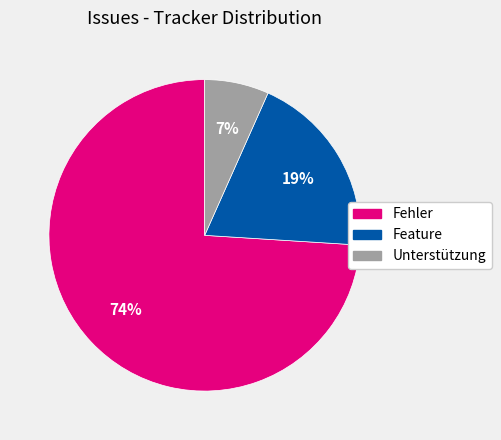

Count the number of slices in the pie.

3